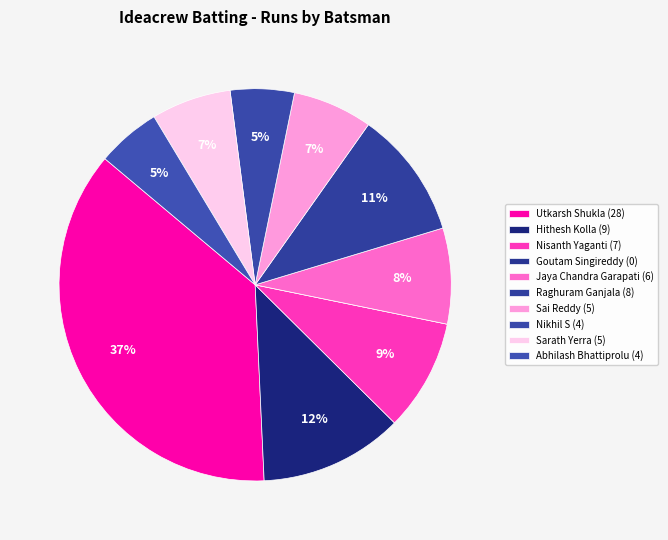

The Goutam Singireddy slice represents 7% of the pie. True or false?

False